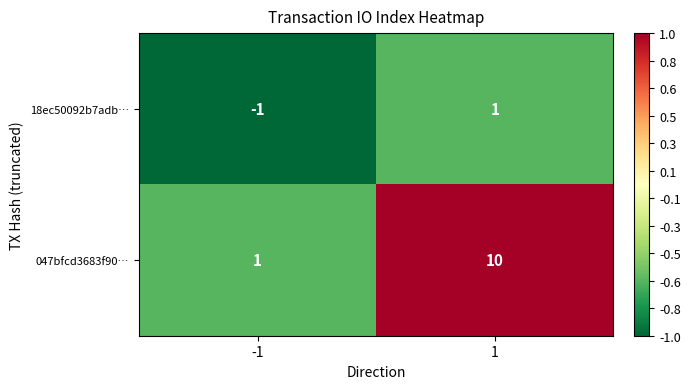

What is the smallest value displayed?

-1